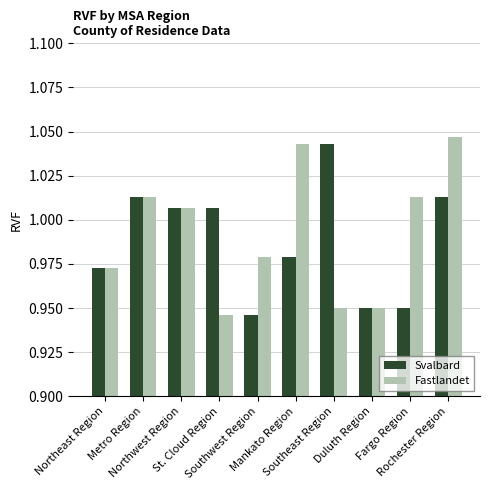

How many values in the Fastlandet series exceed 1?

5